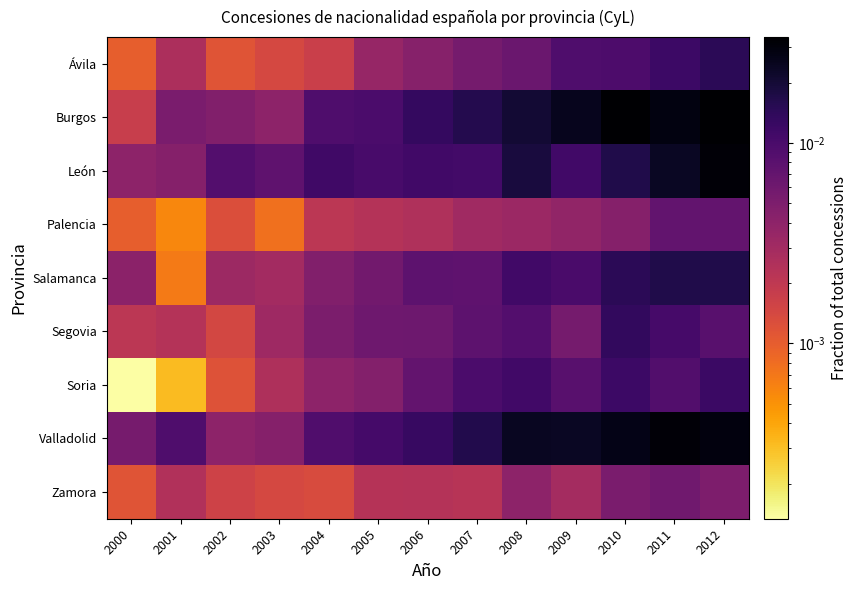

Which series has the largest total across all categories?

Valladolid